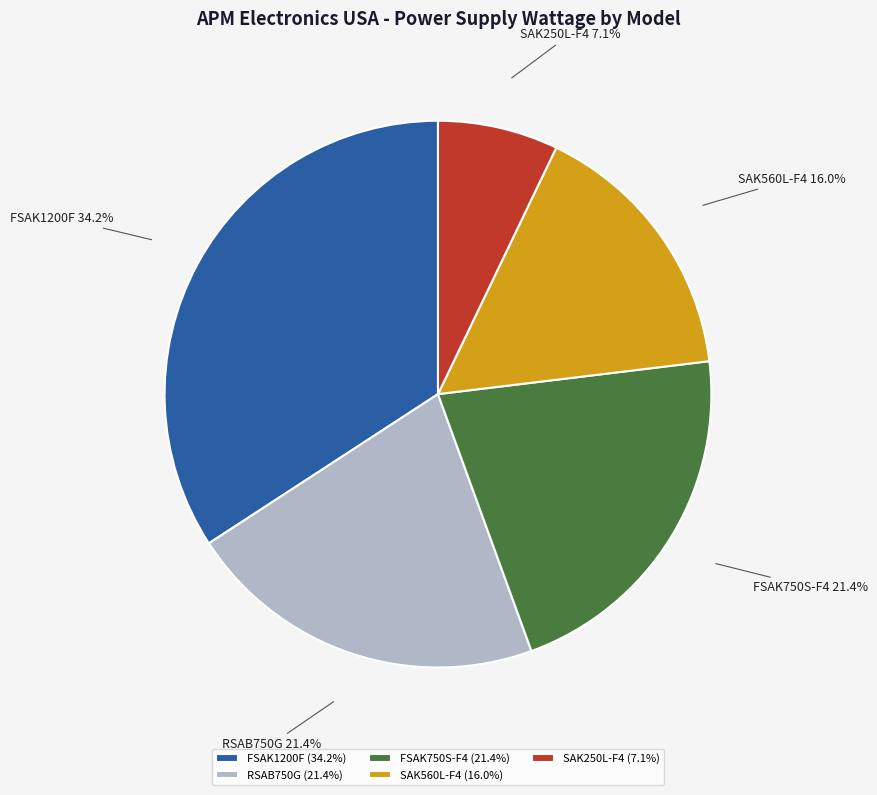

Is there any slice that represents more than half of the pie?

No